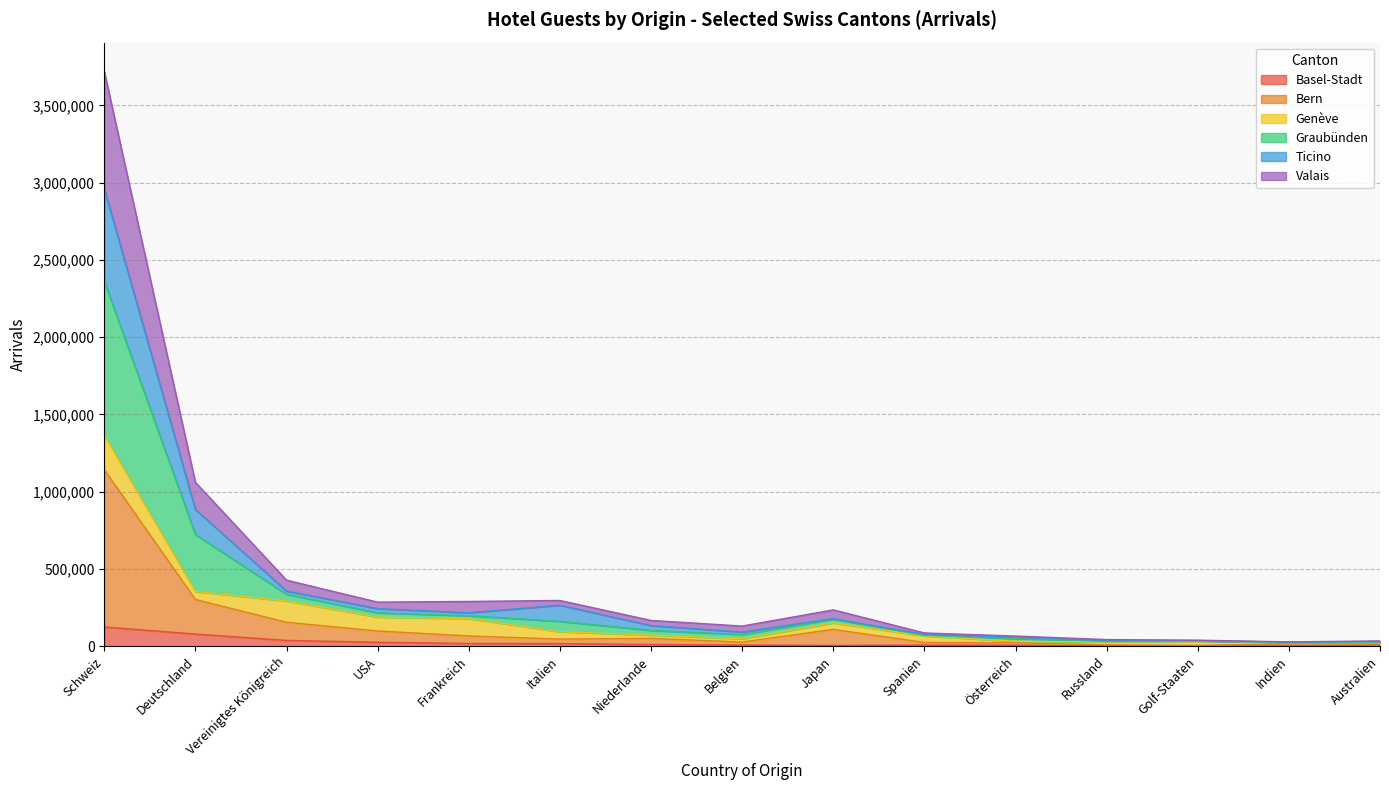

At which category is the sum across all series the highest?

Schweiz